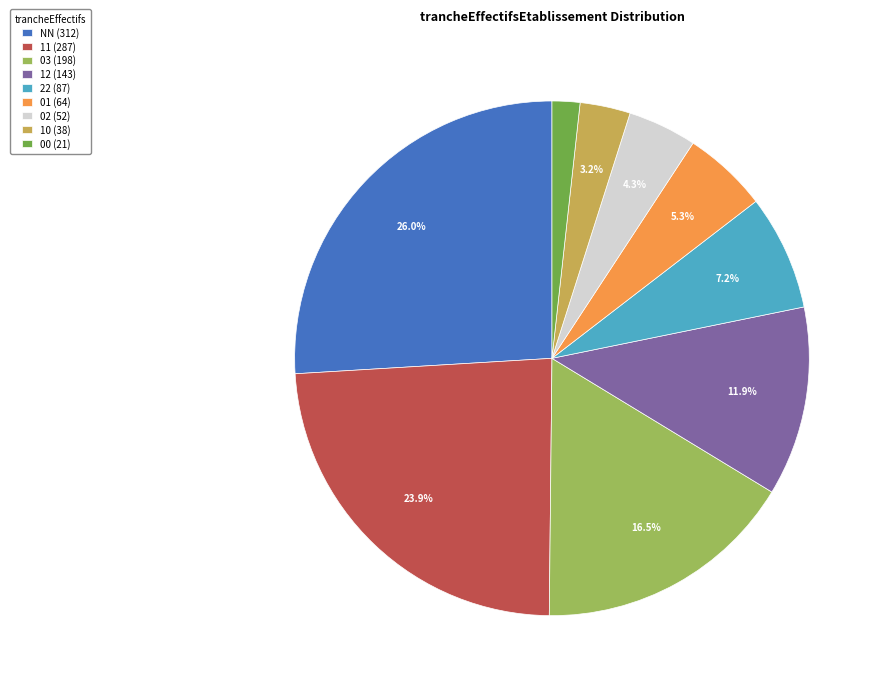

What percentage do 10 and 01 together represent?

8.5%